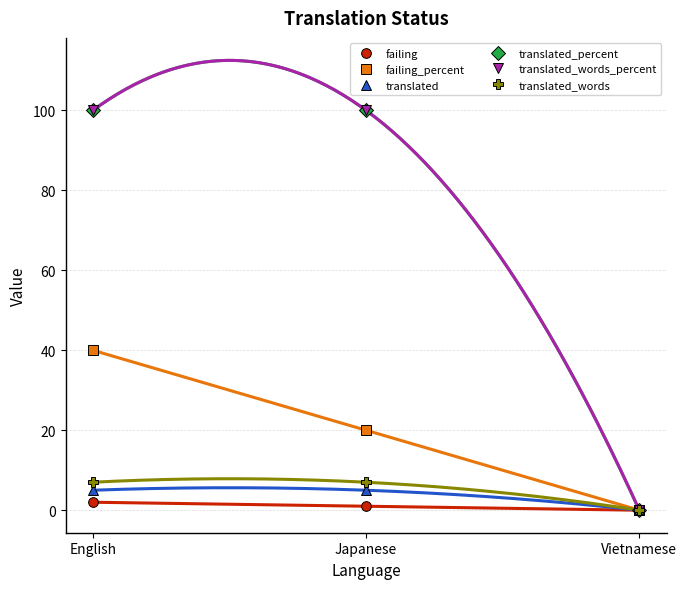

At which label does translated_words_percent reach its minimum?

Vietnamese